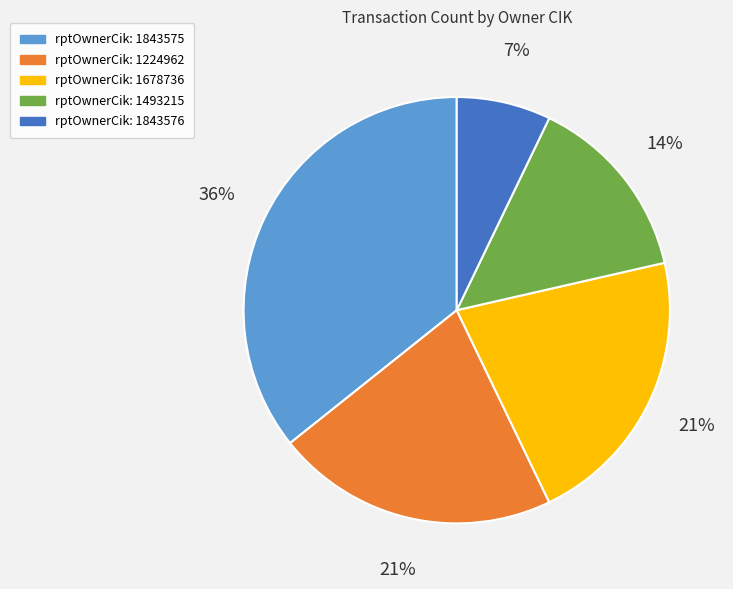

What is the ratio of the value at rptOwnerCik: 1843575 to the value at rptOwnerCik: 1678736?

1.7